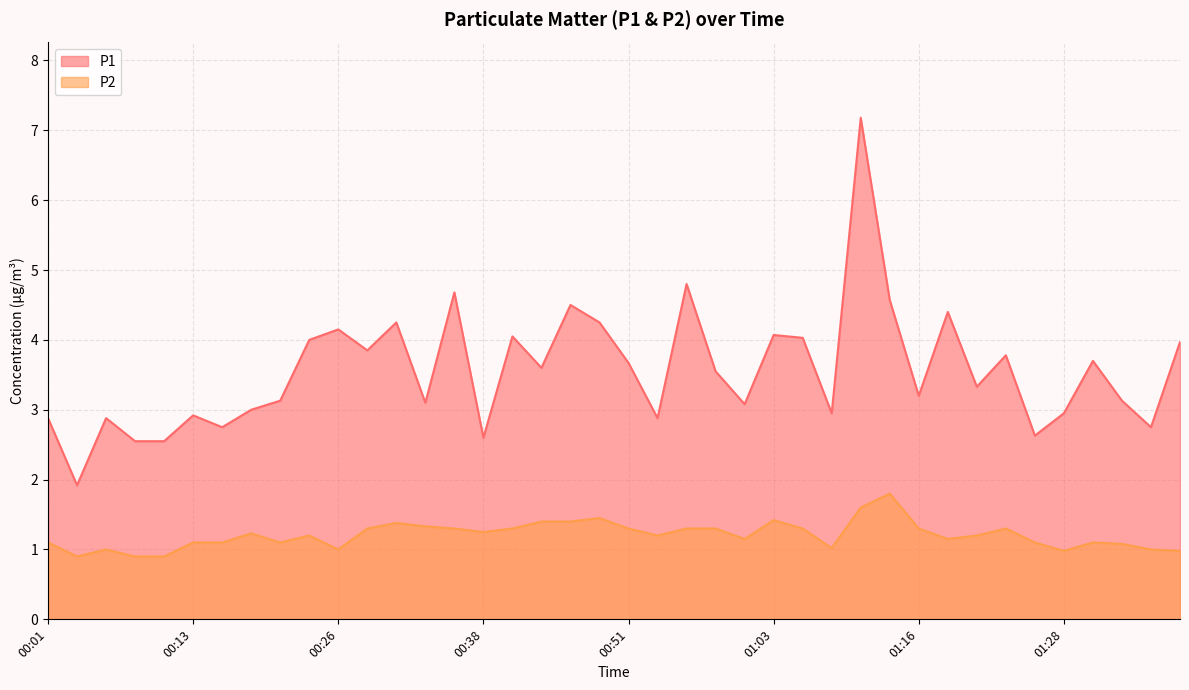

List the series in order of their overall mean, highest first.

P1, P2